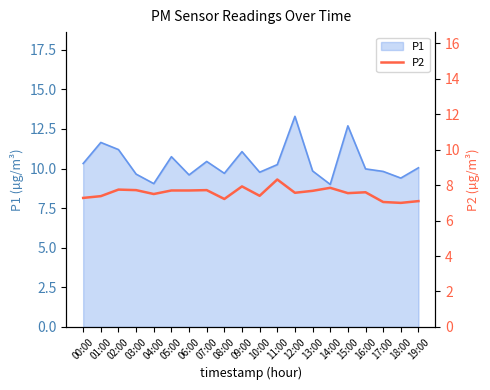

What is the label of the 13th point from the left?

12:00